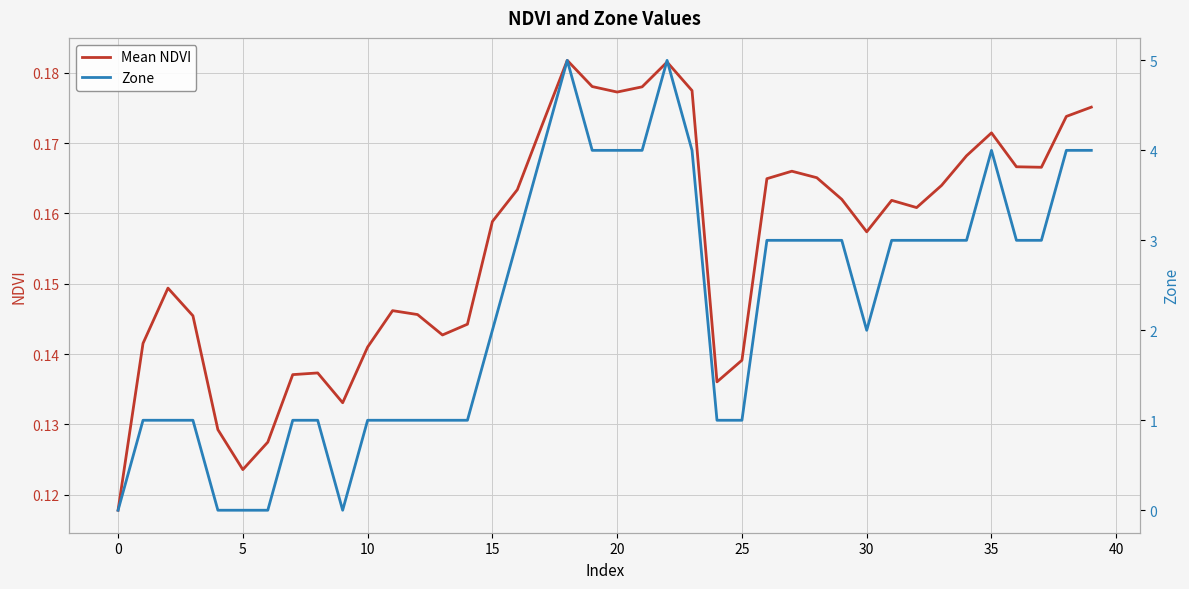

At which label is Zone closest to 2?

15